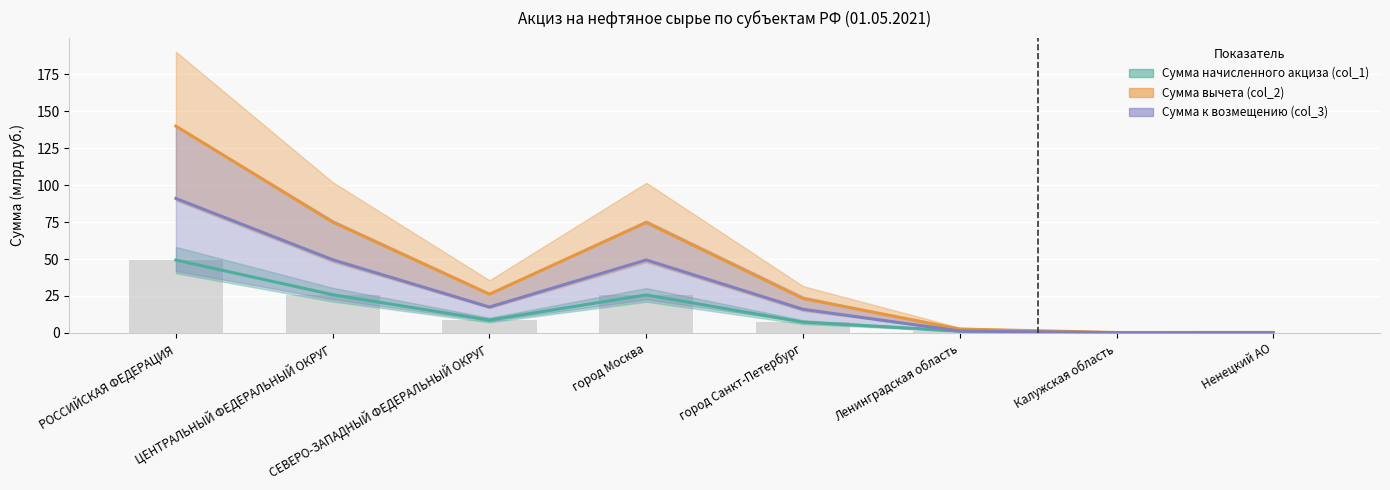

What is the total value across all series at СЕВЕРО-ЗАПАДНЫЙ ФЕДЕРАЛЬНЫЙ ОКРУГ?

52.4